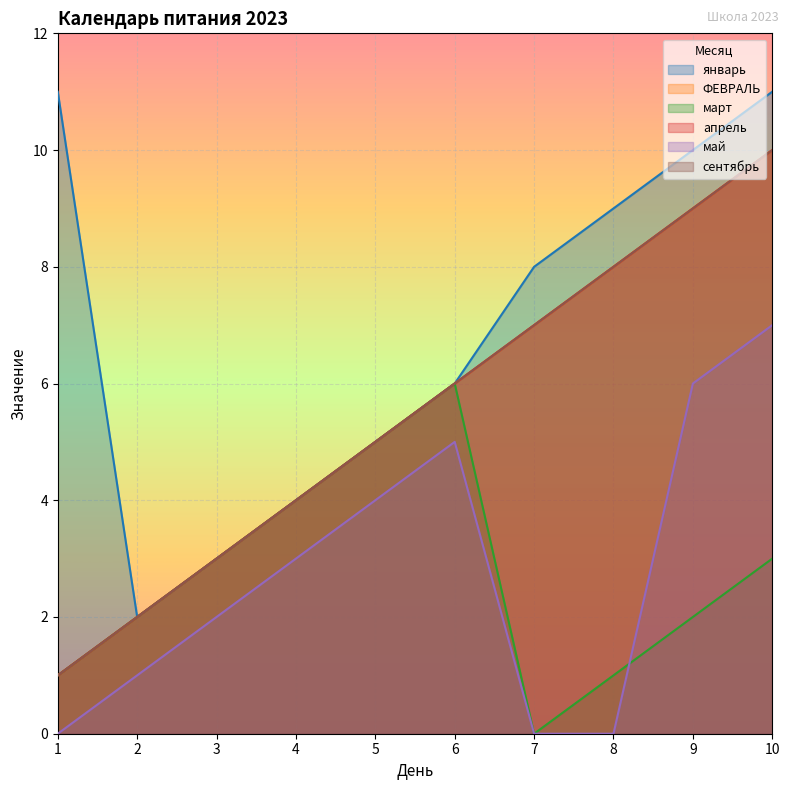

What is the value of the январь point at the 4th from the left?

4